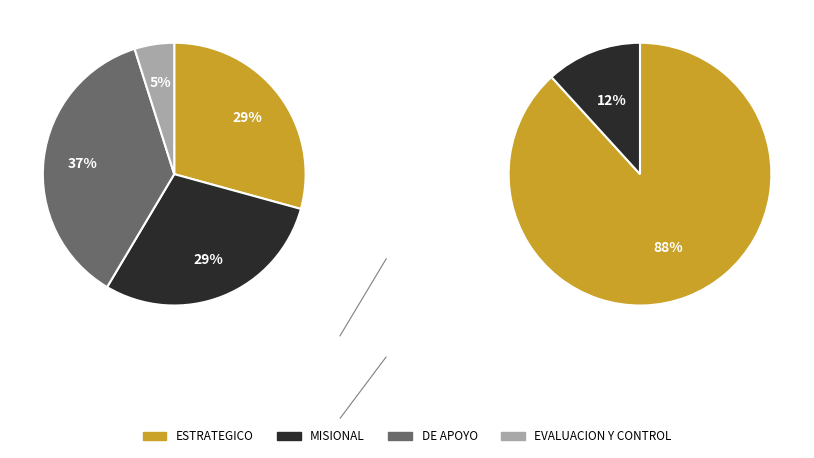

What percentage do MISIONAL and ESTRATEGICO together represent?

58.5%